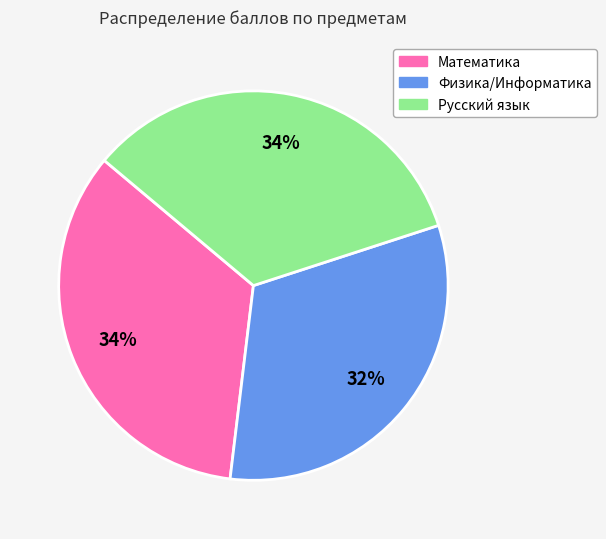

Approximately how many times larger is the value at Русский язык compared to Математика?

1.0